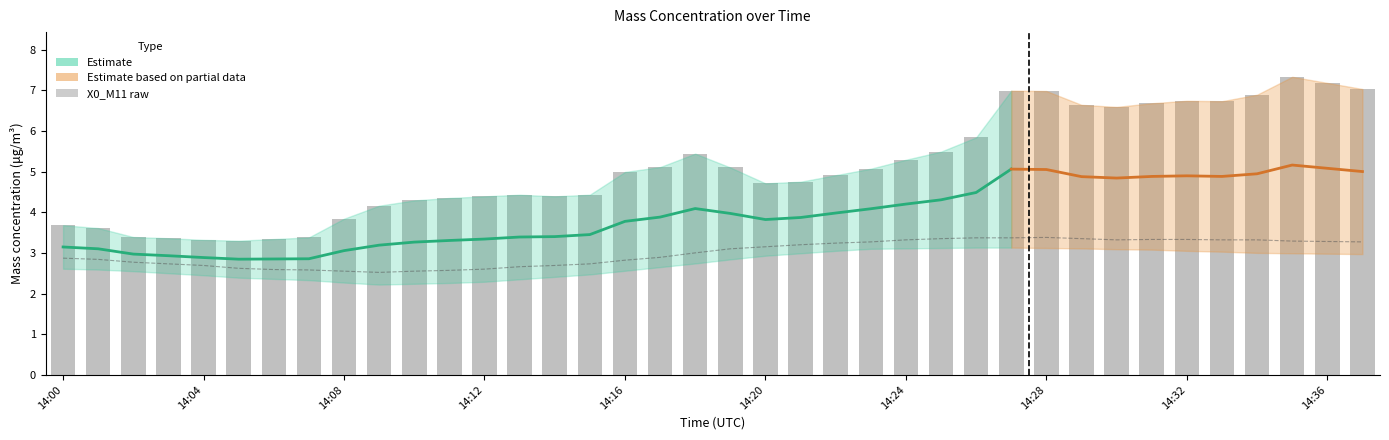

List the labels in order of X0_M11 (μg/m³) value, smallest first.

14:05, 14:04, 14:06, 14:03, 14:07, 14:02, 14:01, 14:00, 14:08, 14:09, 14:10, 14:11, 14:12, 14:14, 14:13, 14:15, 14:20, 14:21, 14:22, 14:16, 14:23, 14:19, 14:17, 14:24, 14:18, 14:25, 14:26, 14:30, 14:29, 14:31, 14:33, 14:32, 14:34, 14:28, 14:27, 14:37, 14:36, 14:35